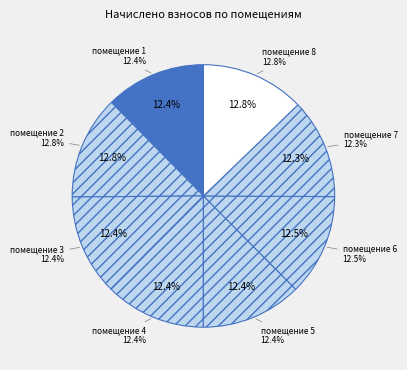

How much of the chart is everything except 7?

87.7%